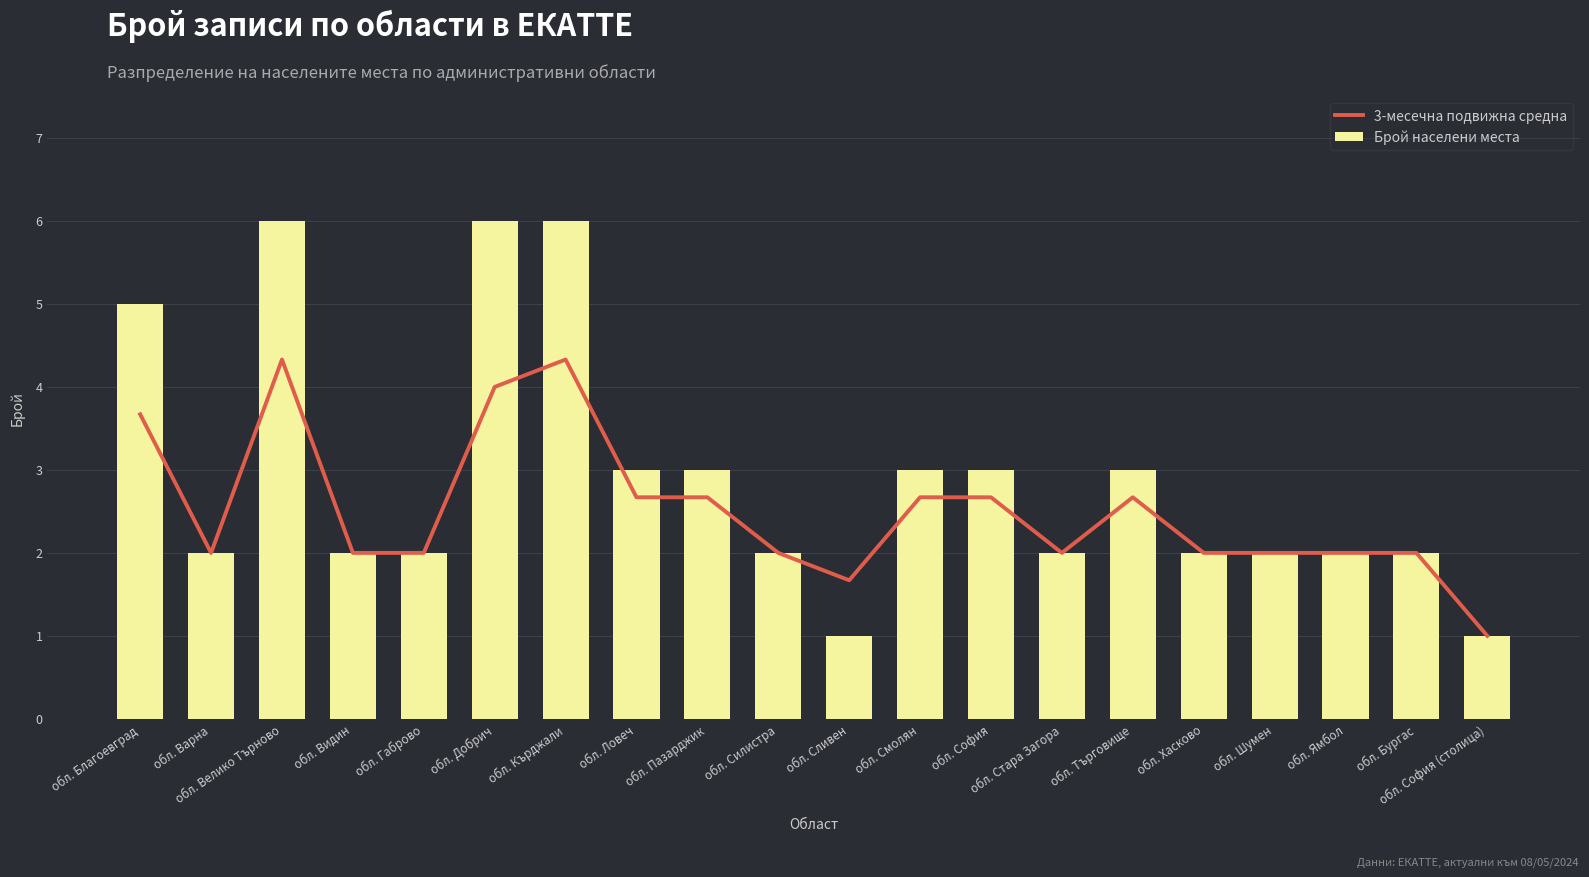

What is the label of the 15th bar from the right?

обл. Добрич